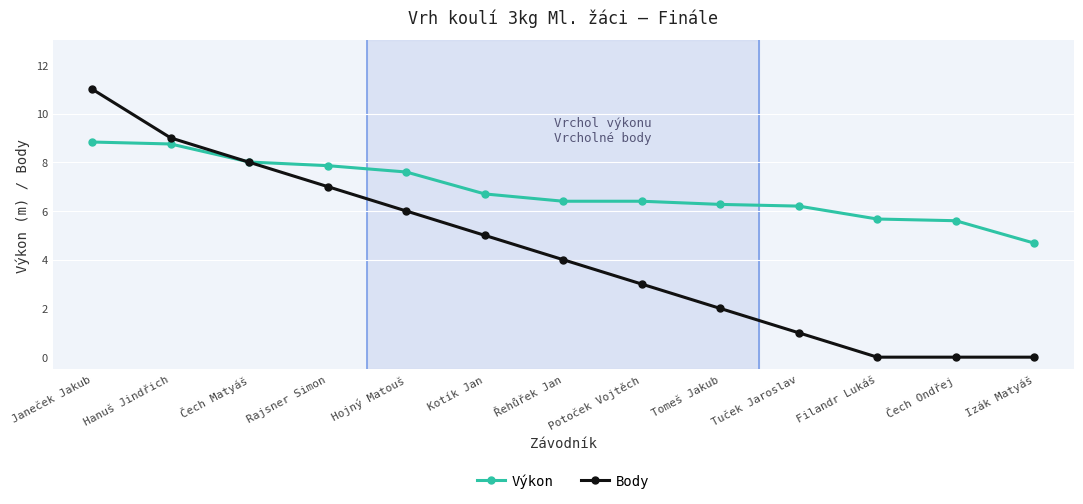

What is the average value of the Výkon series?

6.8